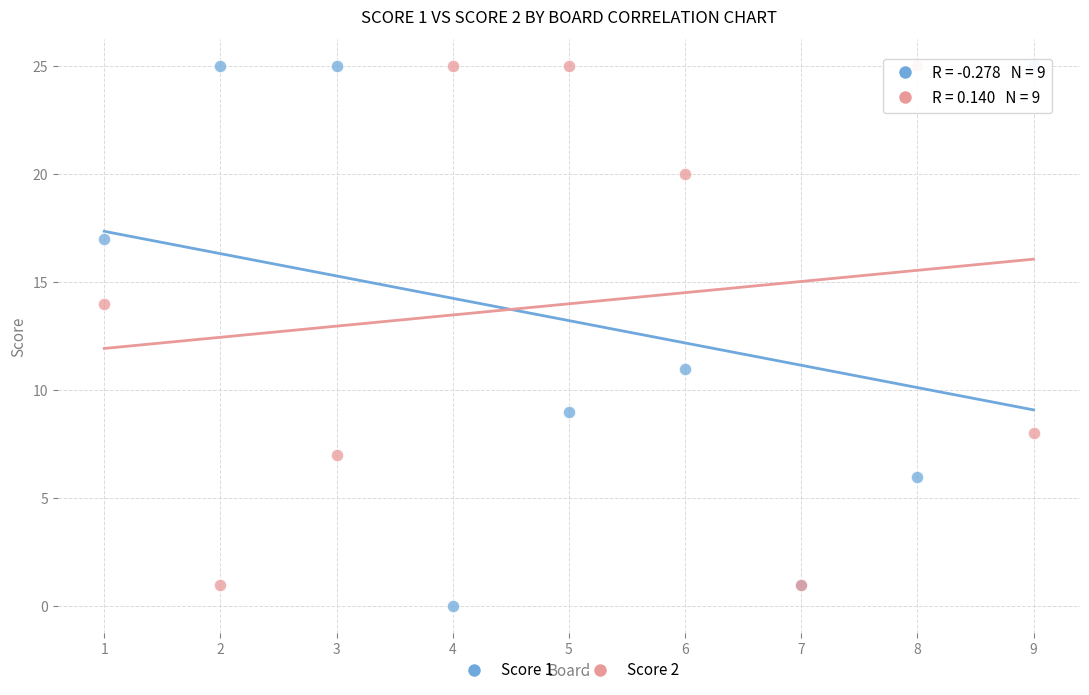

Across all series, what Y value is closest to 12?

11